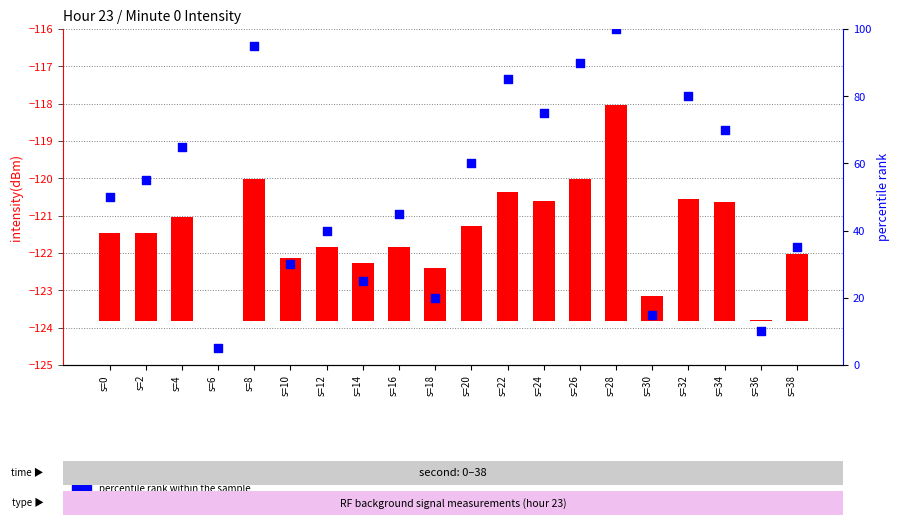

Which series contains the lowest Y value?

intensity(dBm)